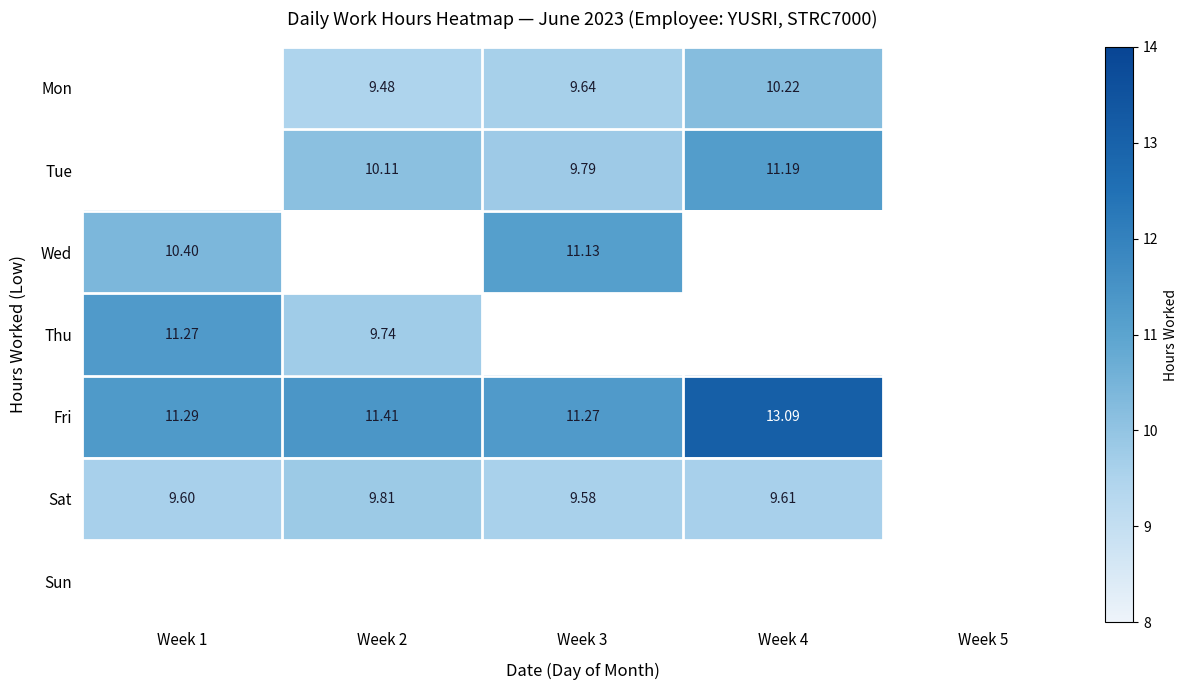

How many Sat values are between 9 and 10?

4